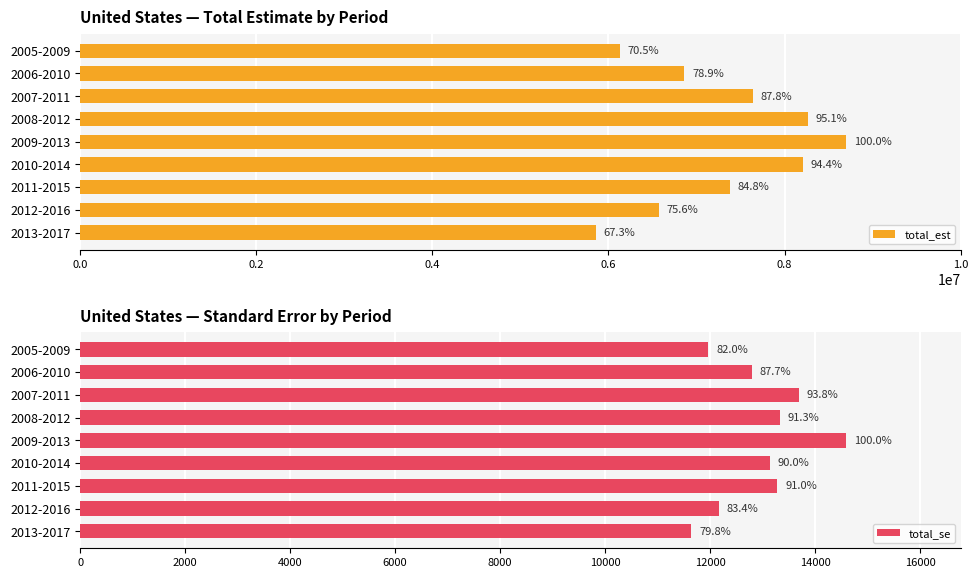

How many groups of bars are there?

9